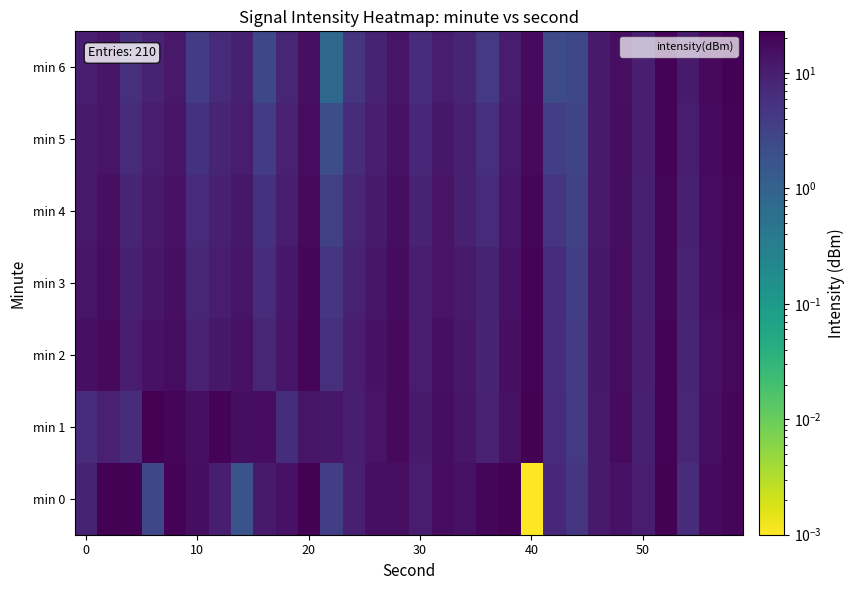

How many categories are shown in the chart?

30